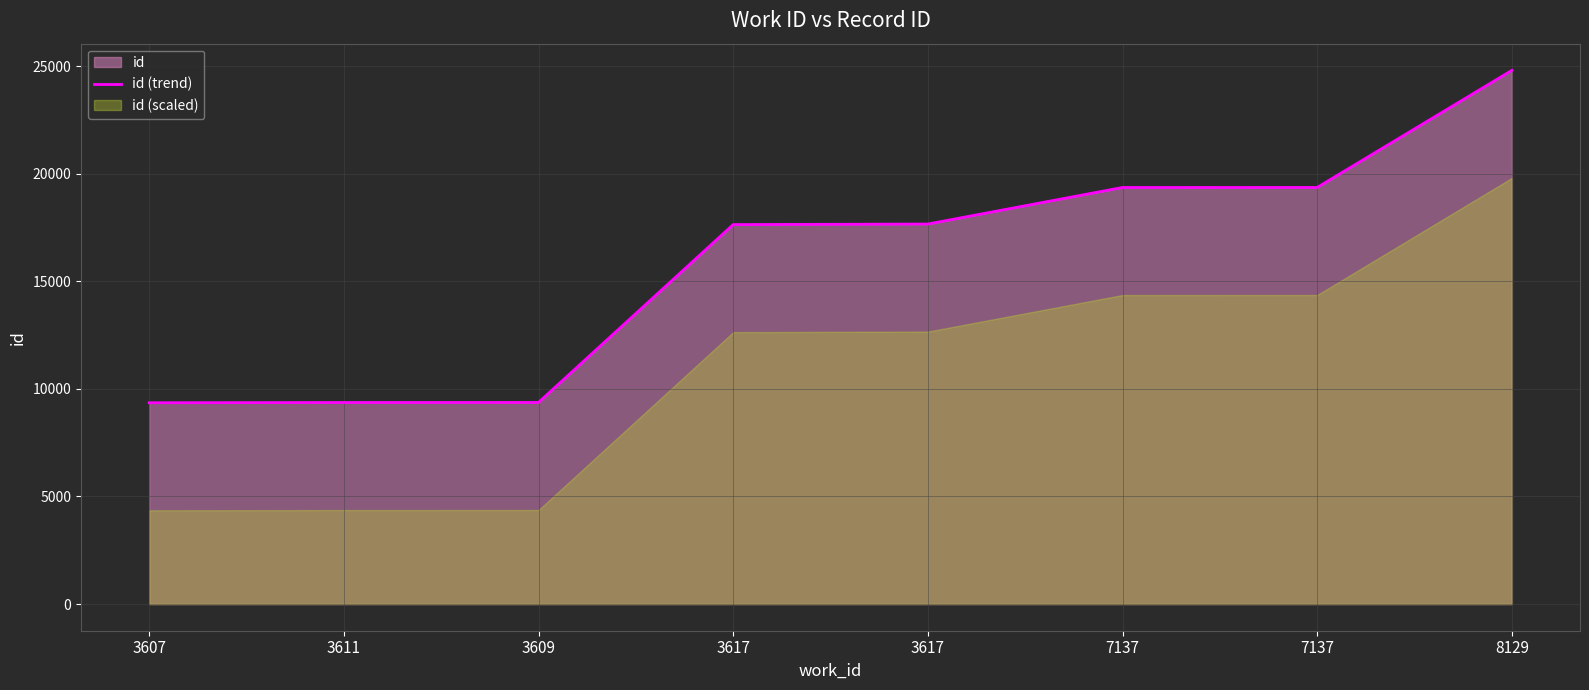

The chart shows a value of 17638 at 3617. True or false?

True